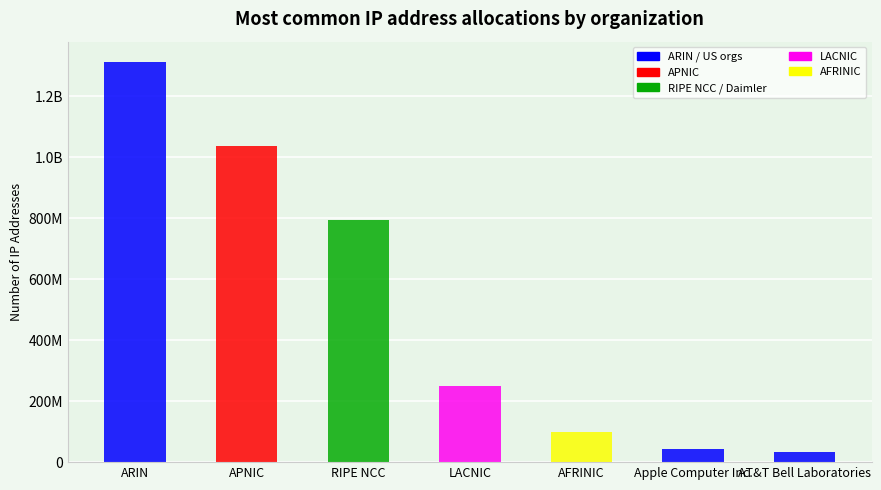

At which category does the chart reach its minimum across all series?

AT&T Bell Laboratories